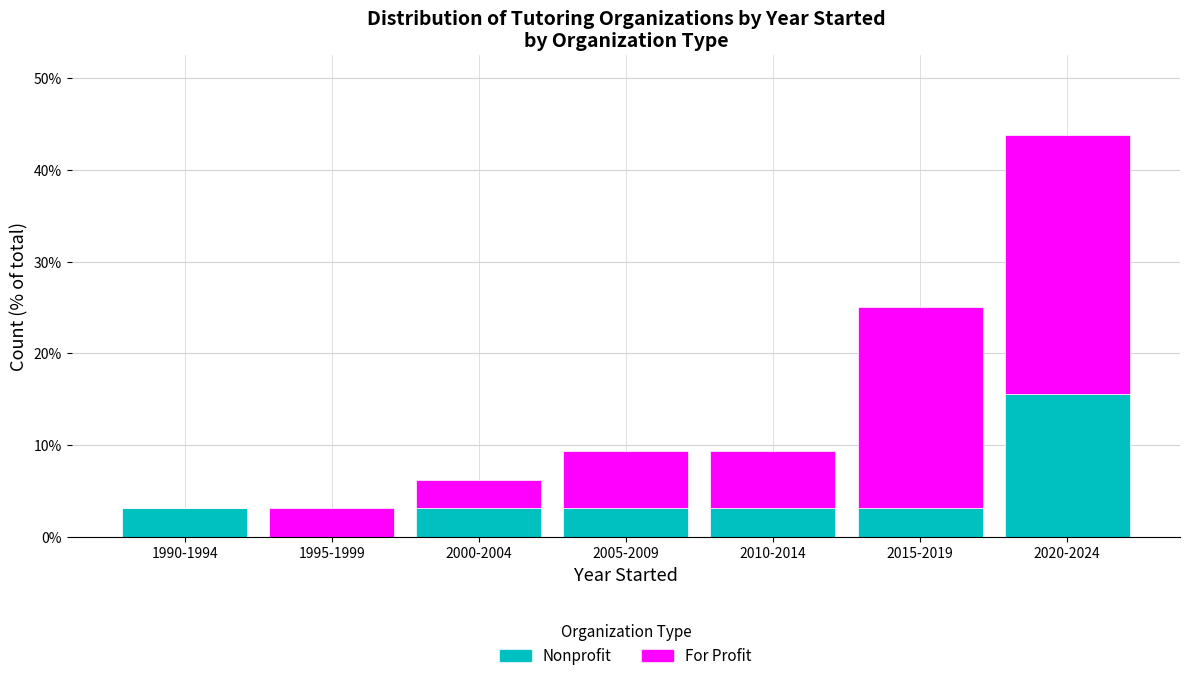

Reading left to right, list the values for the Nonprofit series.

1990-1994=3.1	1995-1999=0.0	2000-2004=3.1	2005-2009=3.1	2010-2014=3.1	2015-2019=3.1	2020-2024=15.6